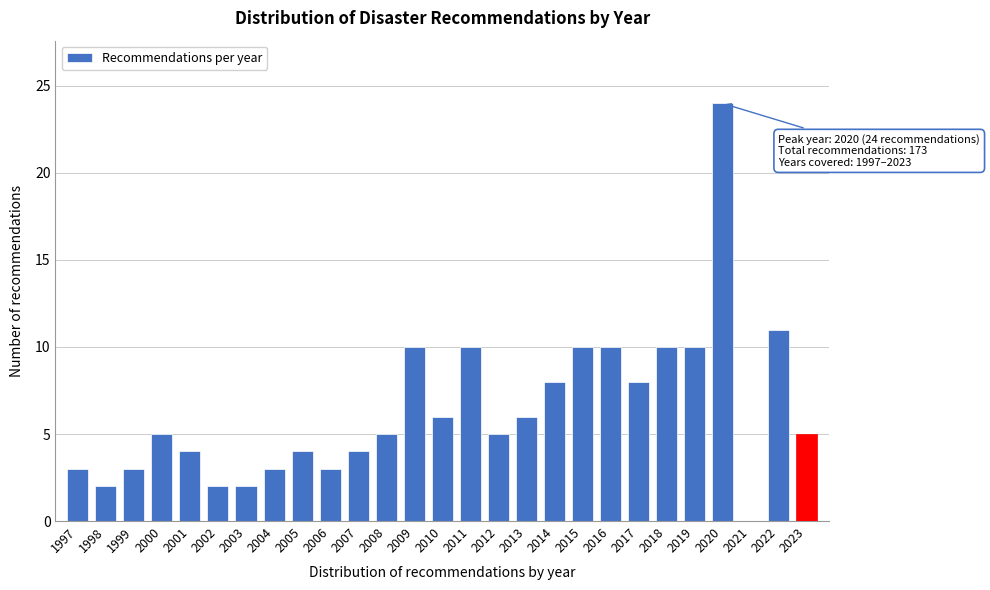

Reading left to right, what are all the values shown in this chart?

1997=3	1998=2	1999=3	2000=5	2001=4	2002=2	2003=2	2004=3	2005=4	2006=3	2007=4	2008=5	2009=10	2010=6	2011=10	2012=5	2013=6	2014=8	2015=10	2016=10	2017=8	2018=10	2019=10	2020=24	2021=0	2022=11	2023=5